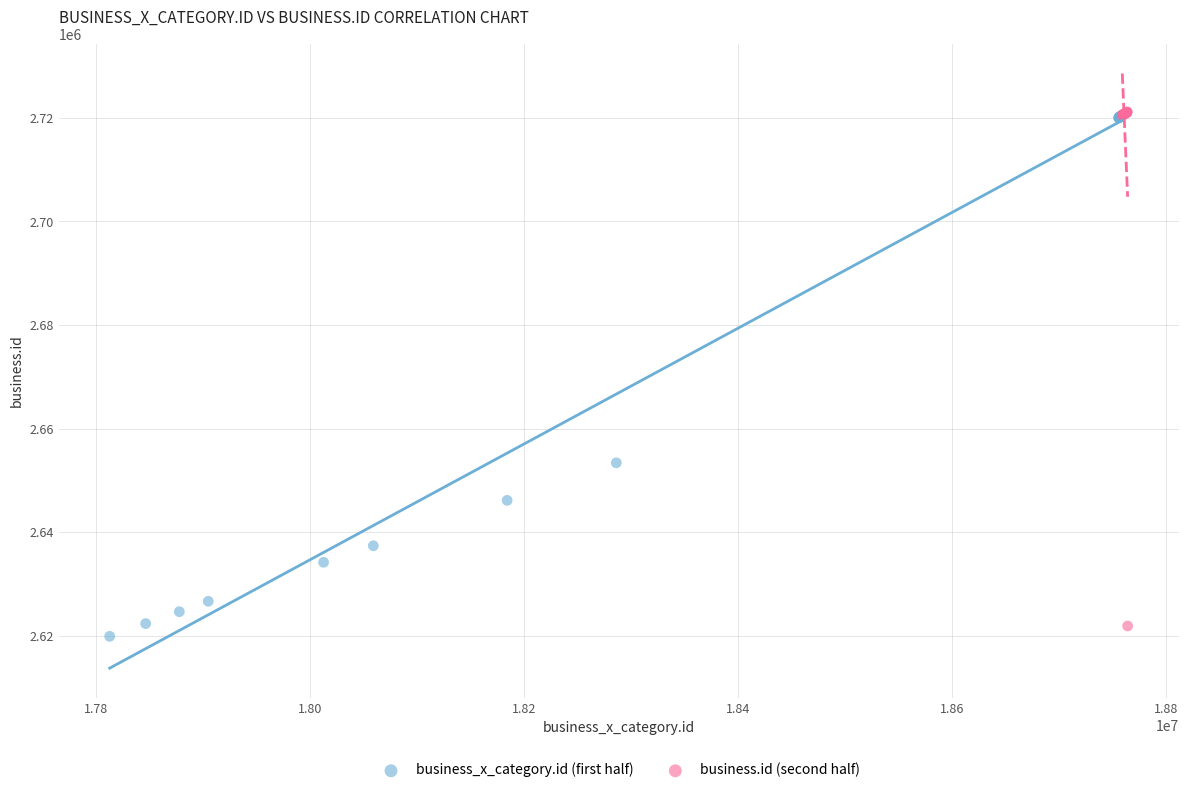

What are all the series names shown in the legend?

business_x_category.id (first half), business.id (second half)